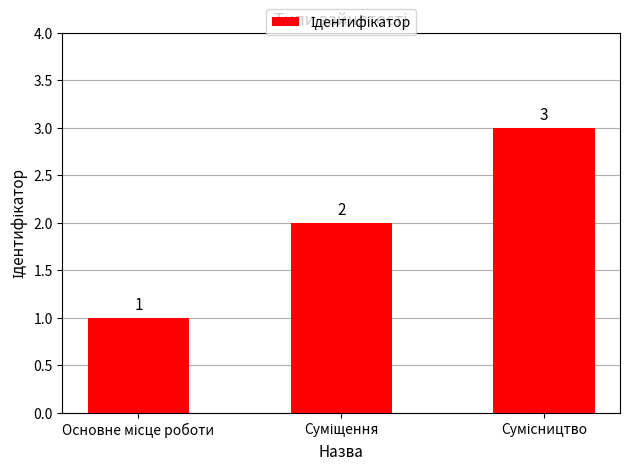

What is the value of the 2nd bar from the left?

2